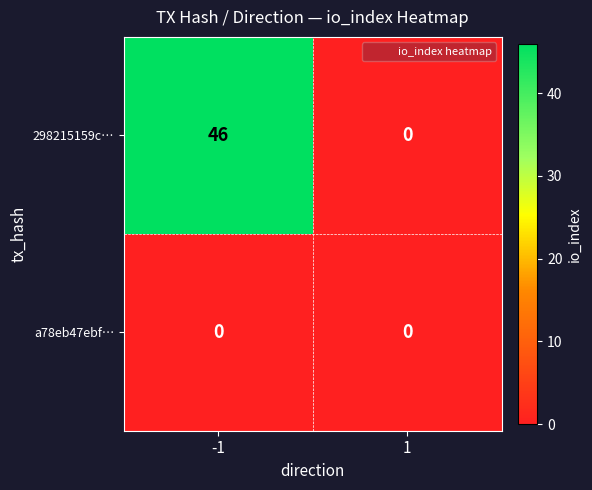

Which series changed the most between -1 and 1?

298215159c…